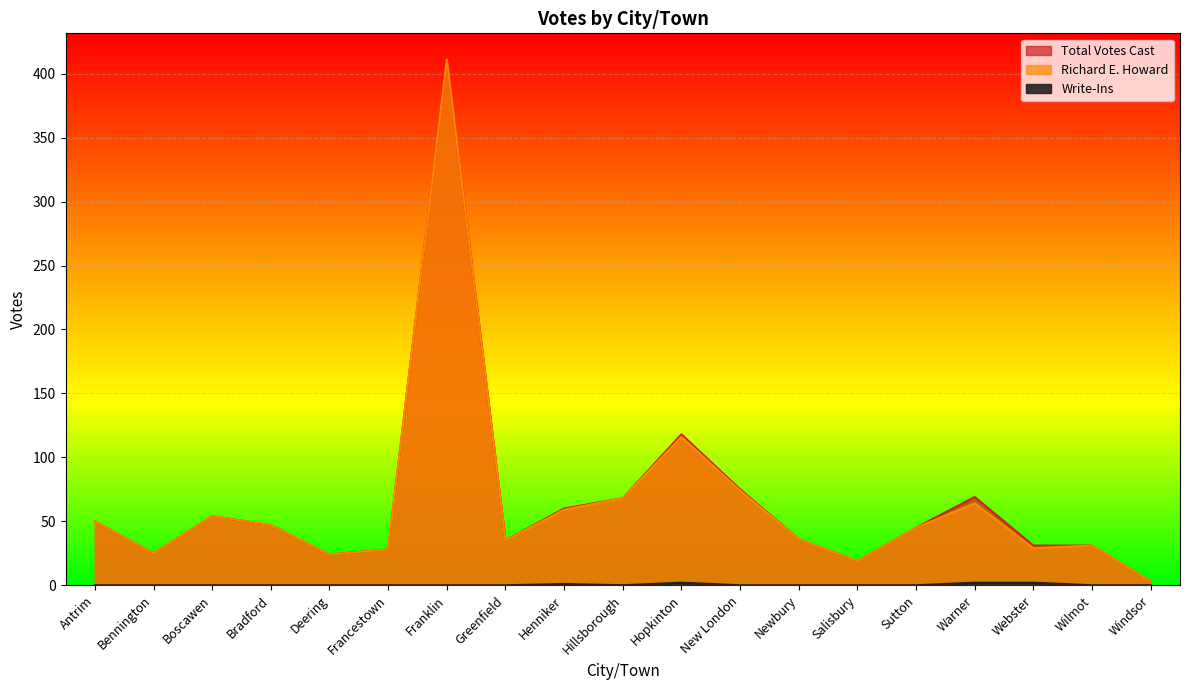

List the series in order of their peak value, highest first.

Total Votes Cast, Richard E. Howard, Write-Ins